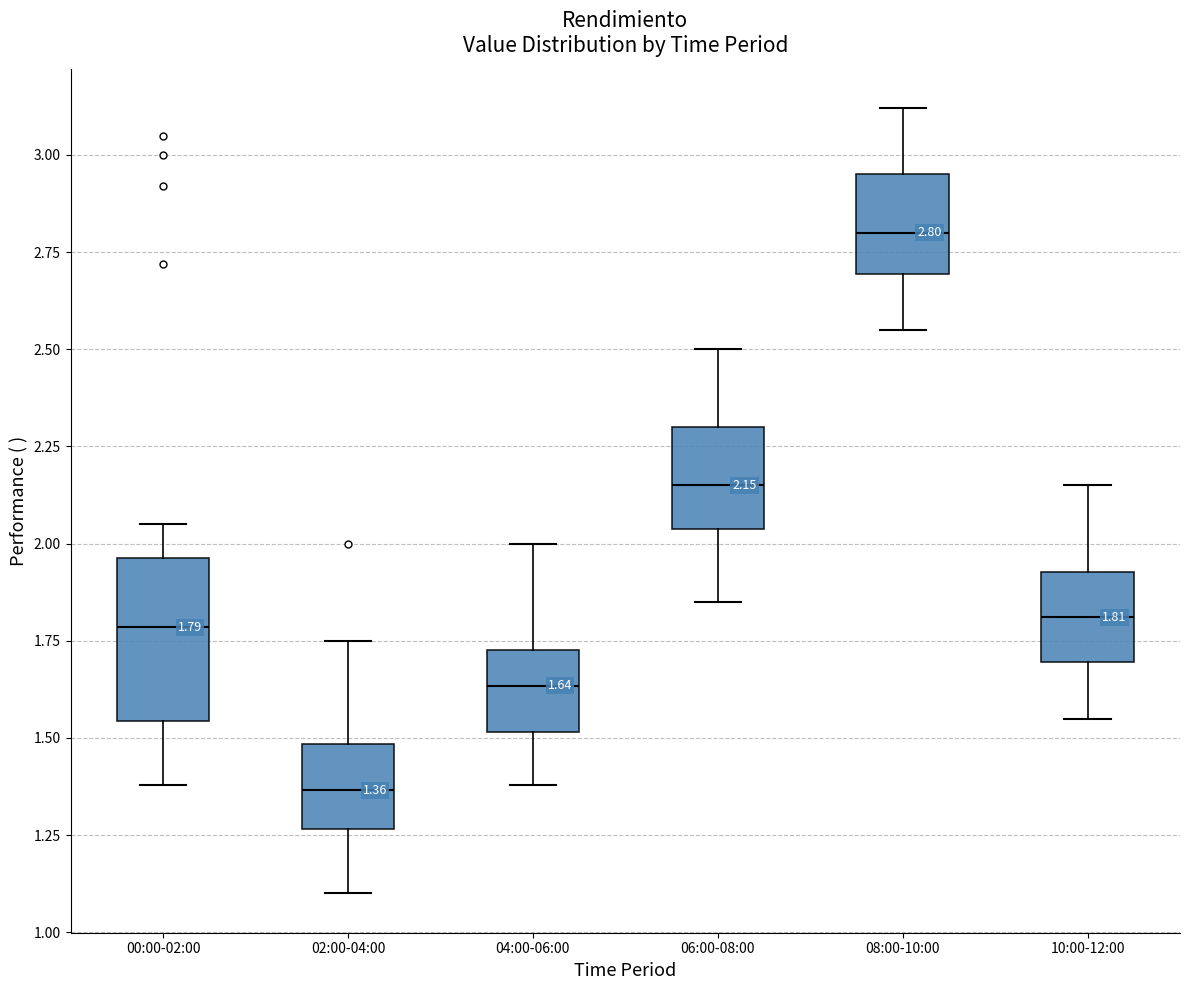

Which box has the highest median line?

08:00-10:00